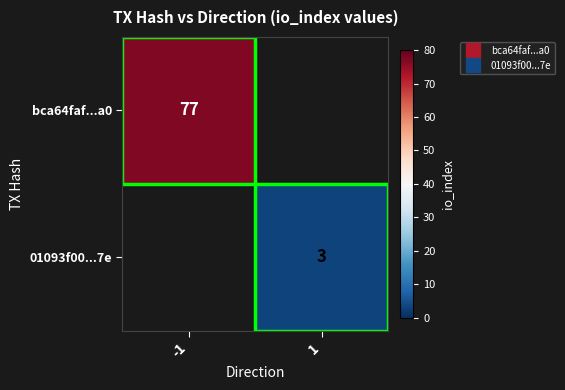

How many series are shown in this chart?

2